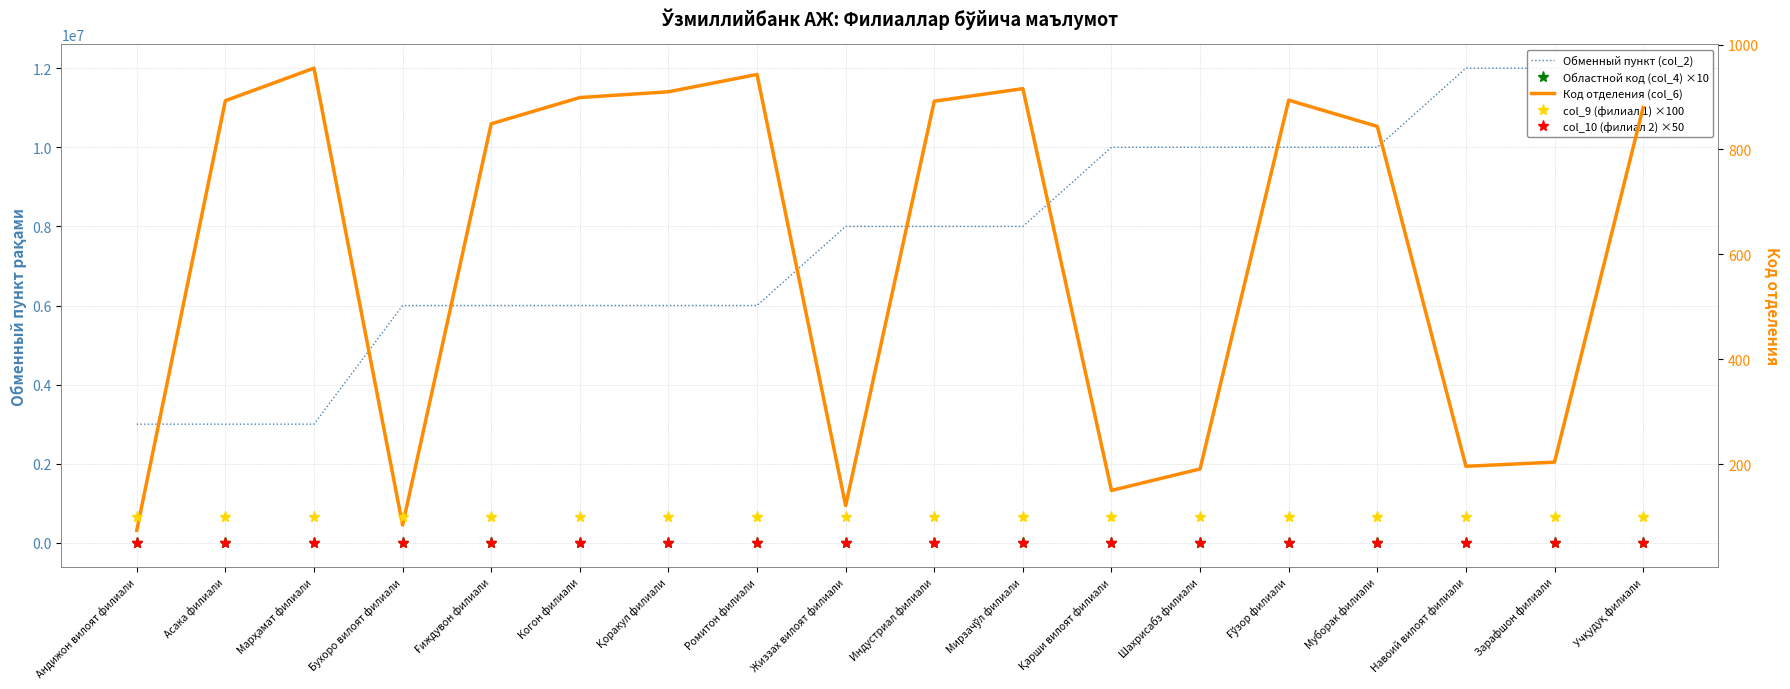

What is the difference between the highest and lowest values at Мирзачўл филиали?

8001952